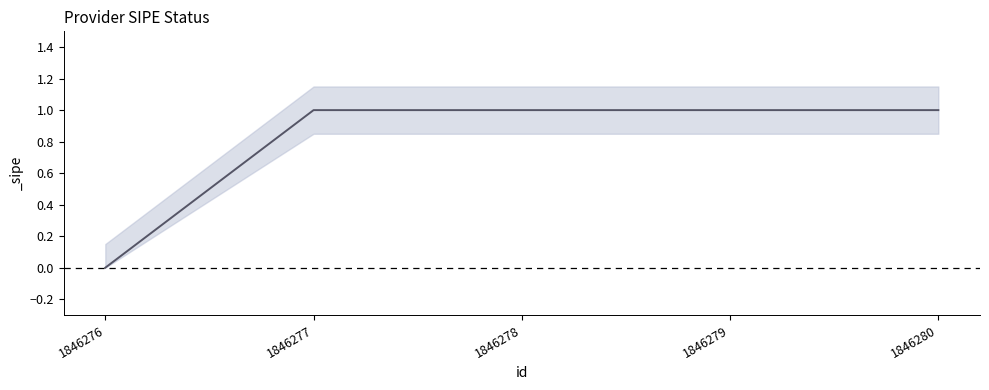

True or false: there are more than 1 points higher than both neighbors.

False